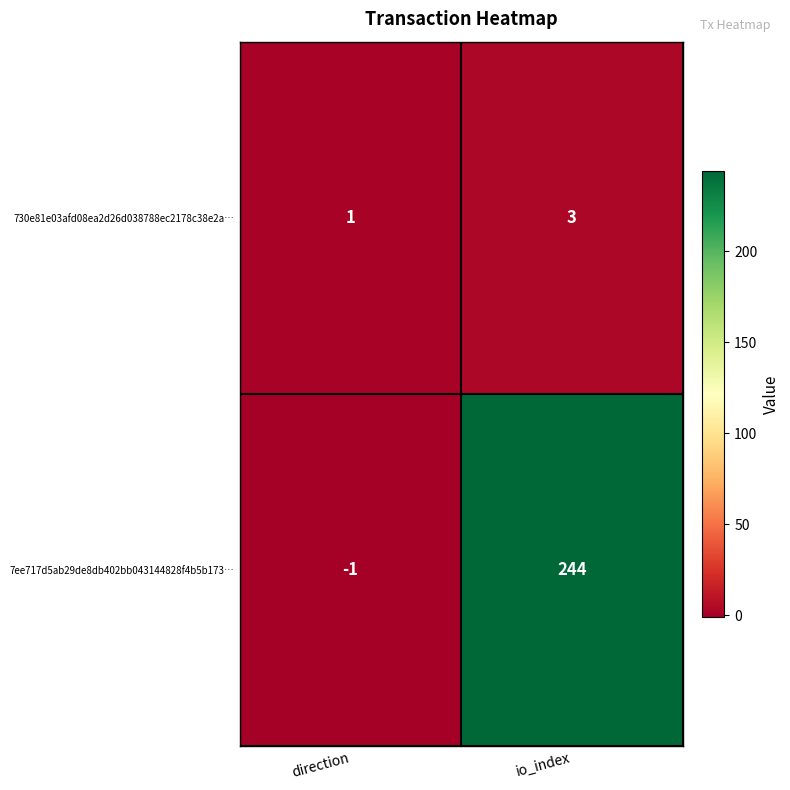

Which series has the largest range (max minus min)?

7ee717d5ab29de8db402bb043144828f4b5b173…